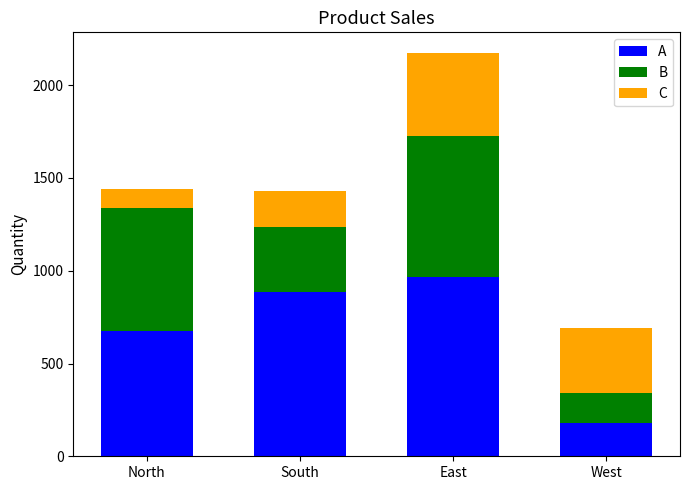

Read the A value at East, to the nearest 10.

960